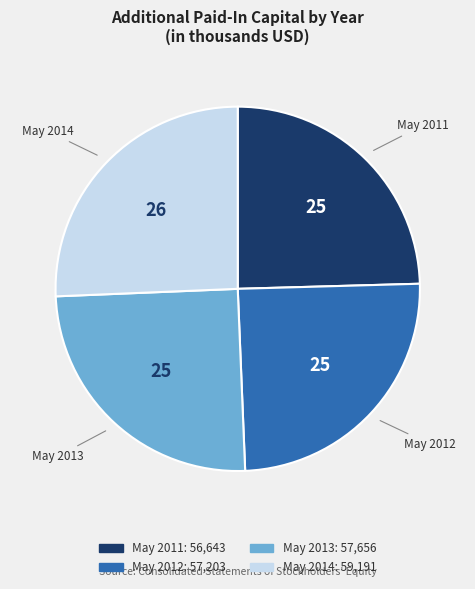

Does any single category account for the majority?

No